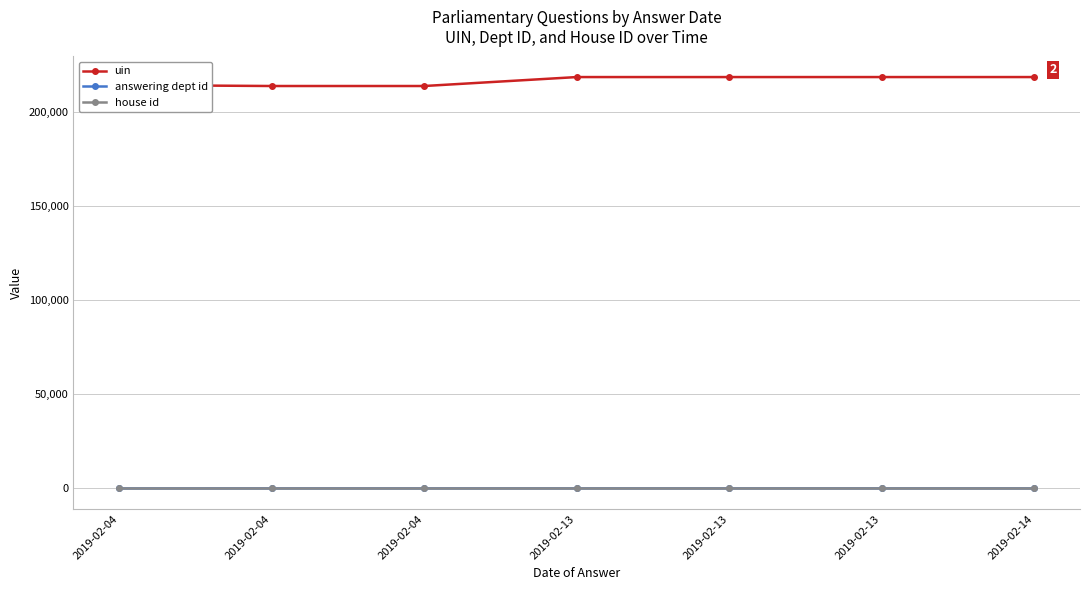

Count the number of categories in the chart.

7